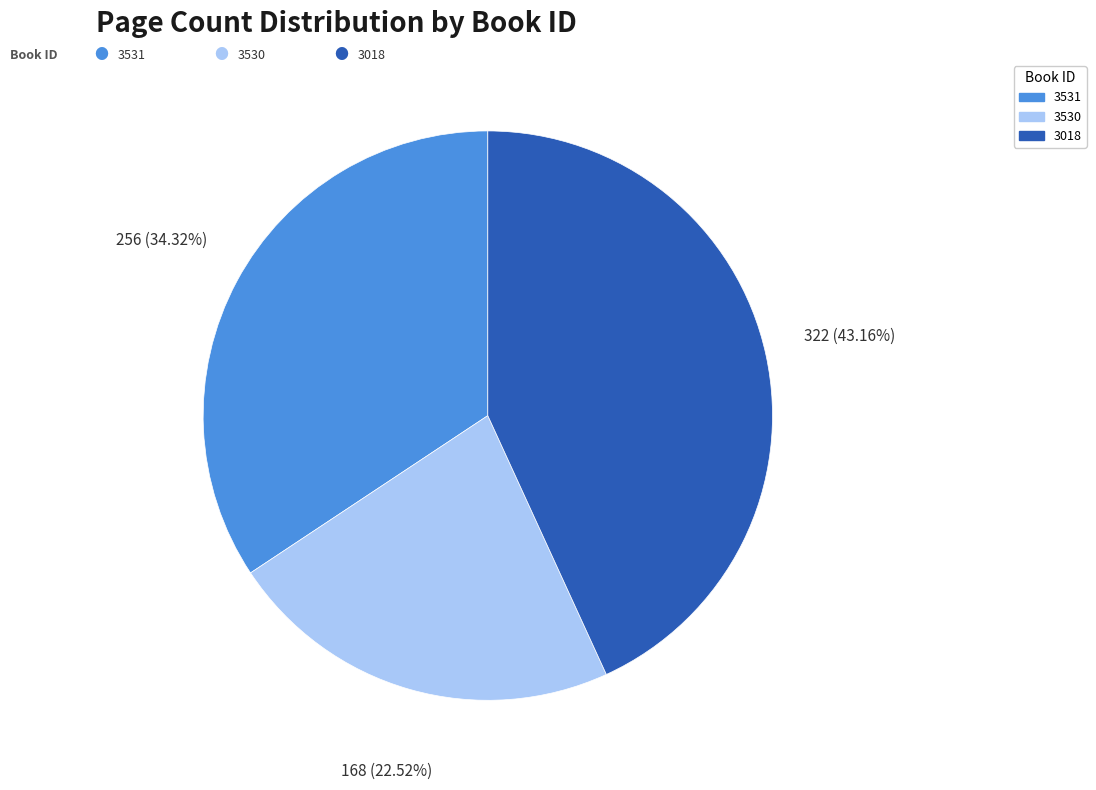

To the nearest percent, what is the average slice percentage?

33%